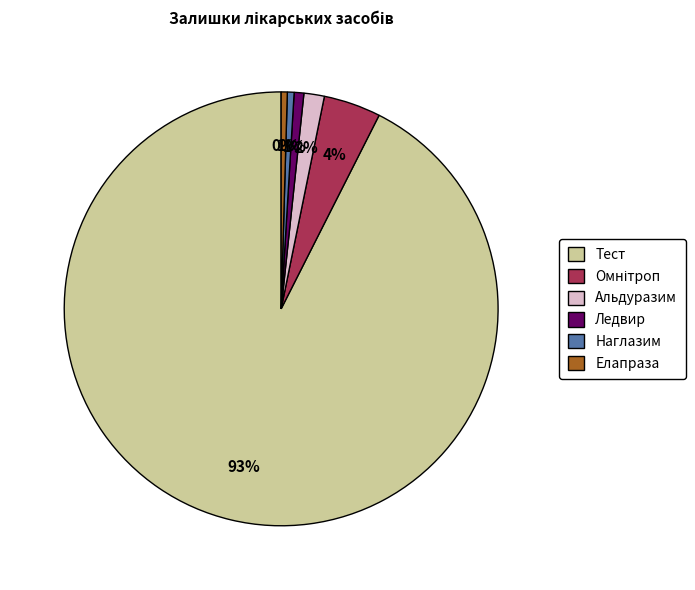

What is the largest slice in the pie chart?

Тест